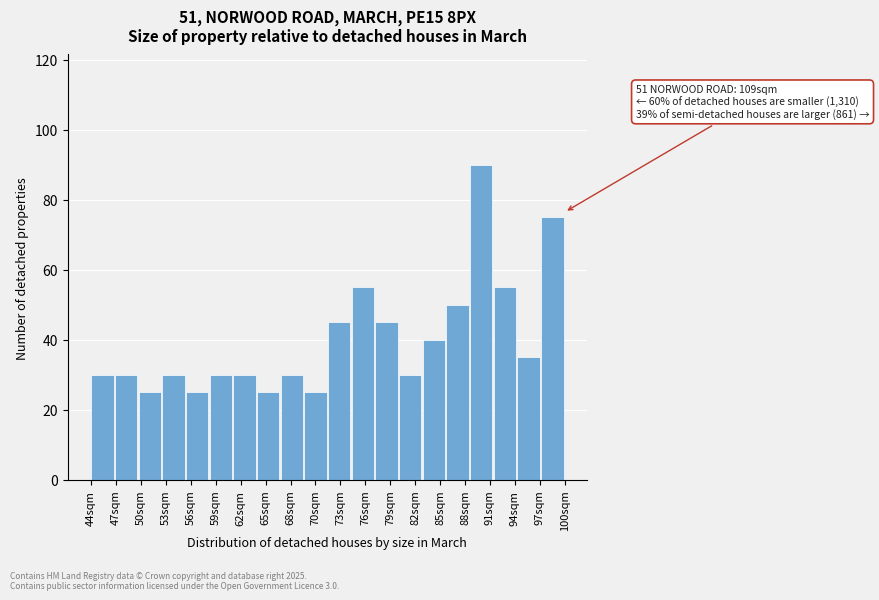

Over which range of the x-axis is the bar tallest?

88.5 to 91.5